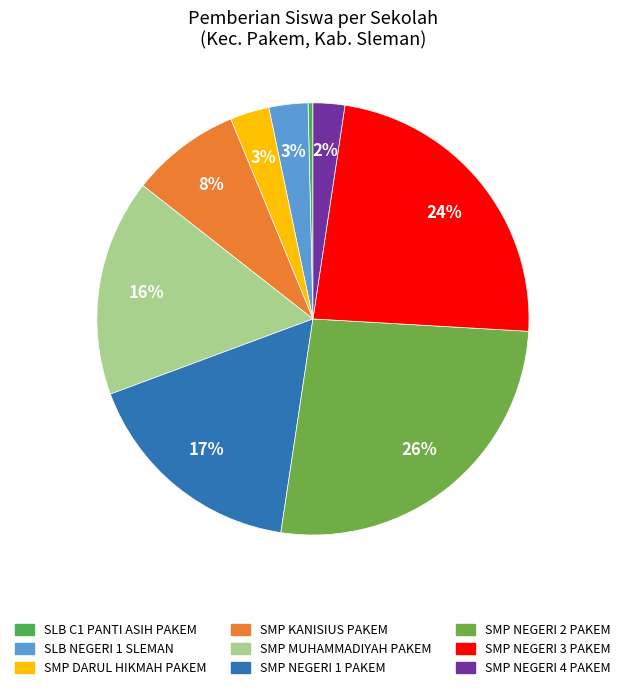

Rank the categories by value from lowest to highest.

SLB C1 PANTI ASIH PAKEM, SMP NEGERI 4 PAKEM, SLB NEGERI 1 SLEMAN, SMP DARUL HIKMAH PAKEM, SMP KANISIUS PAKEM, SMP MUHAMMADIYAH PAKEM, SMP NEGERI 1 PAKEM, SMP NEGERI 3 PAKEM, SMP NEGERI 2 PAKEM